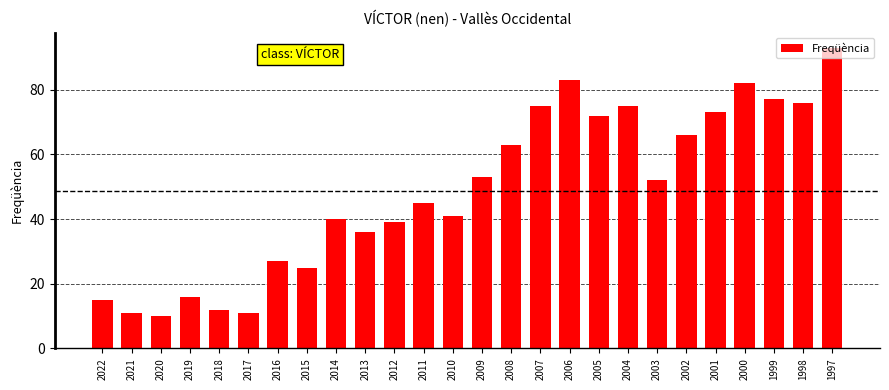

Reading left to right, list all the values displayed in this chart.

15	11	10	16	12	11	27	25	40	36	39	45	41	53	63	75	83	72	75	52	66	73	82	77	76	93